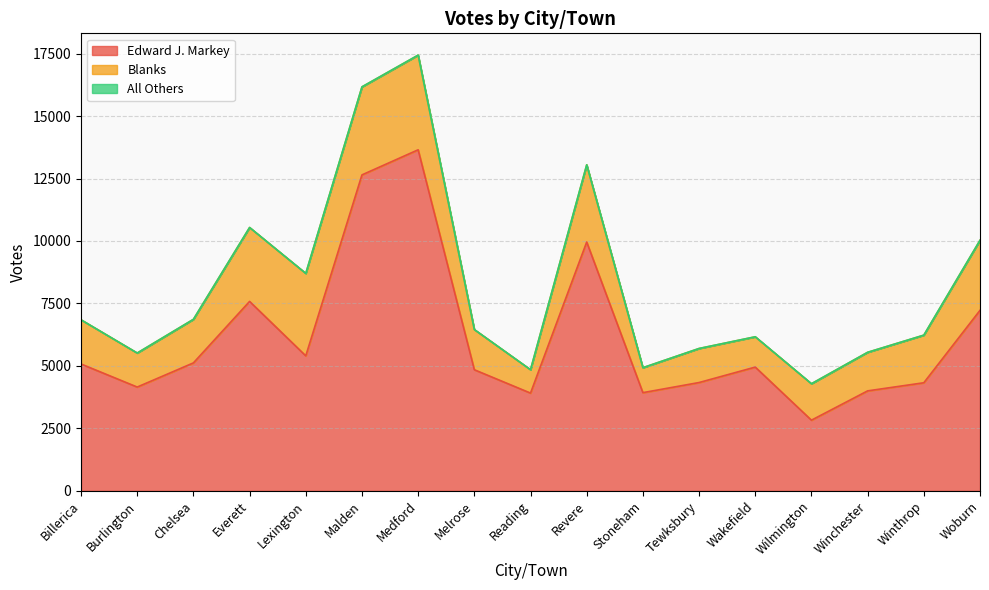

The Blanks series shows 2805 at Woburn. True or false?

True